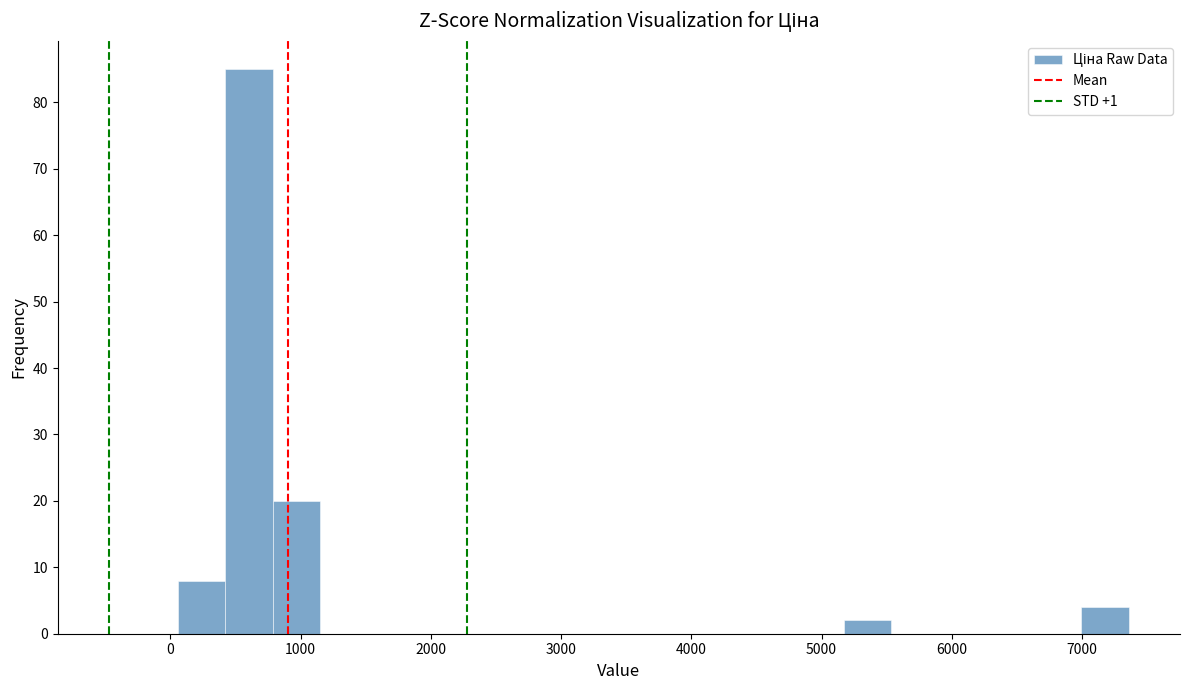

Read against the x-axis, roughly where is the centre of the tallest bar?

600